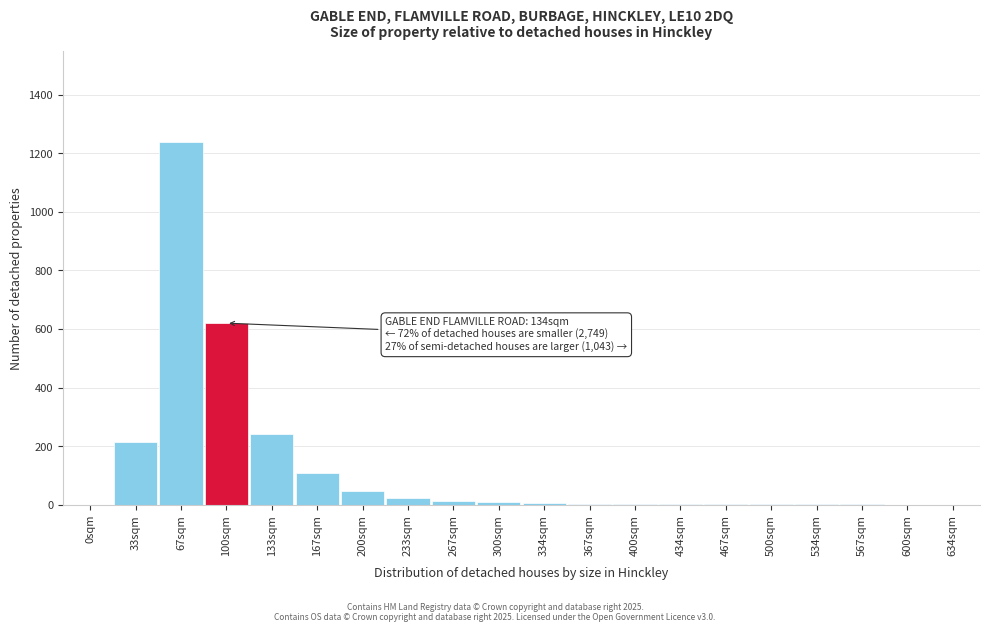

What is the maximum value shown in the chart?

1240